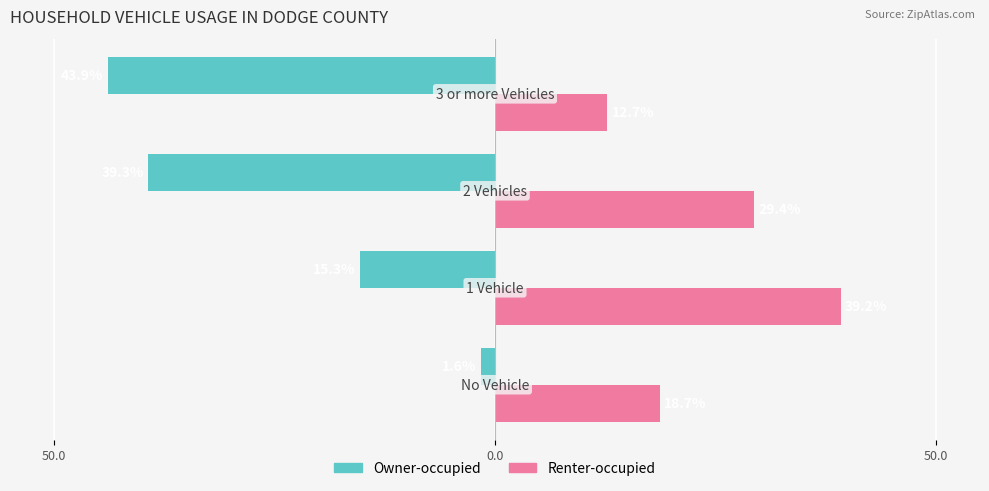

Which series has the largest total across all categories?

Renter-occupied